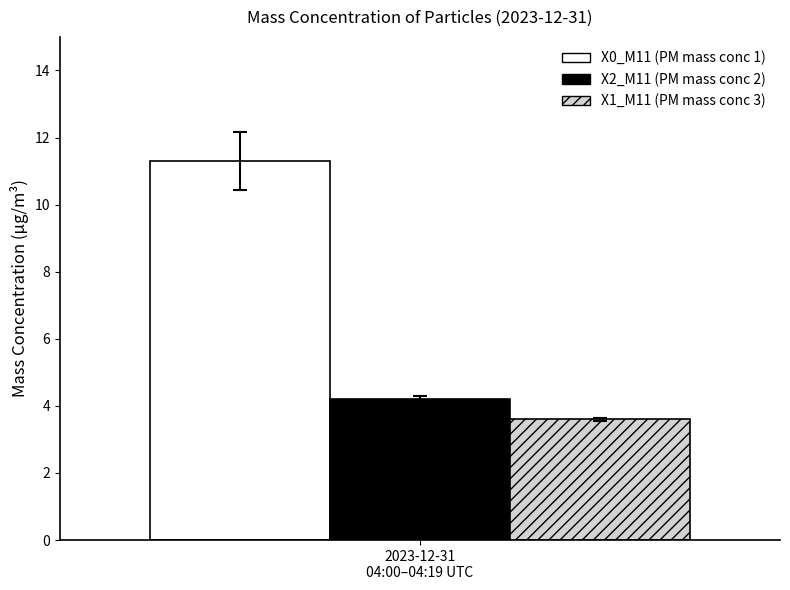

What is the greatest value displayed?

11.3